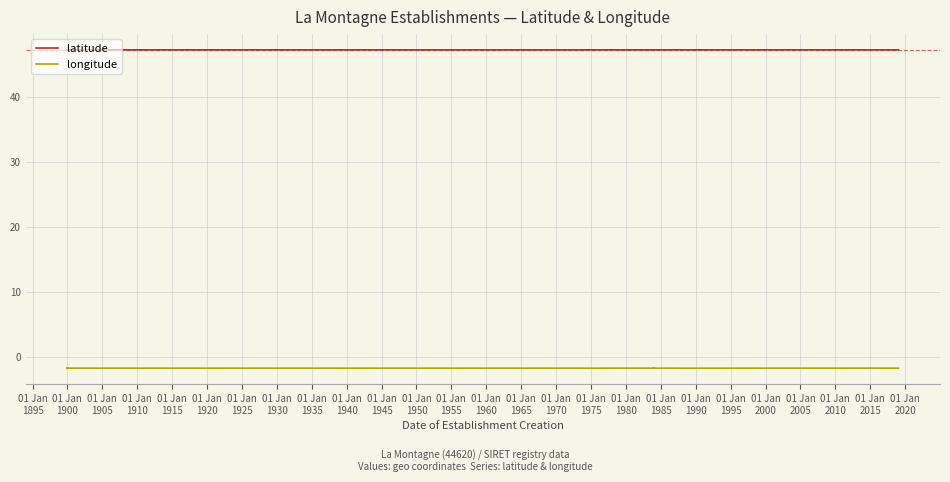

How many latitude values are between 47 and 48?

40